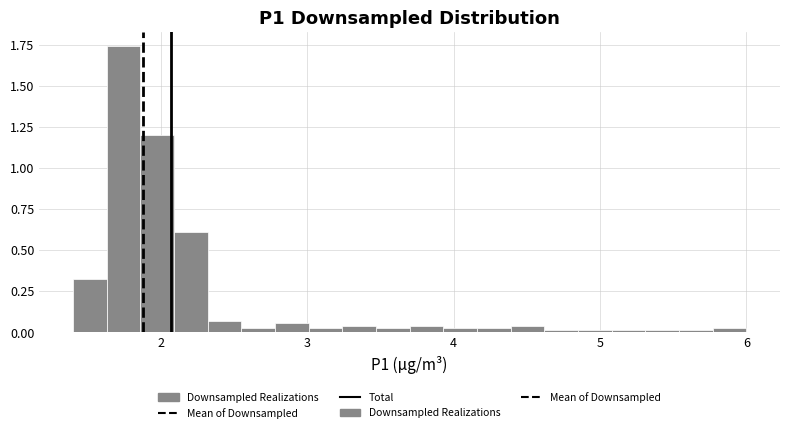

Around what value on the x-axis is the tallest bar? Give the approximate position of its centre, as read against the axis.

1.7